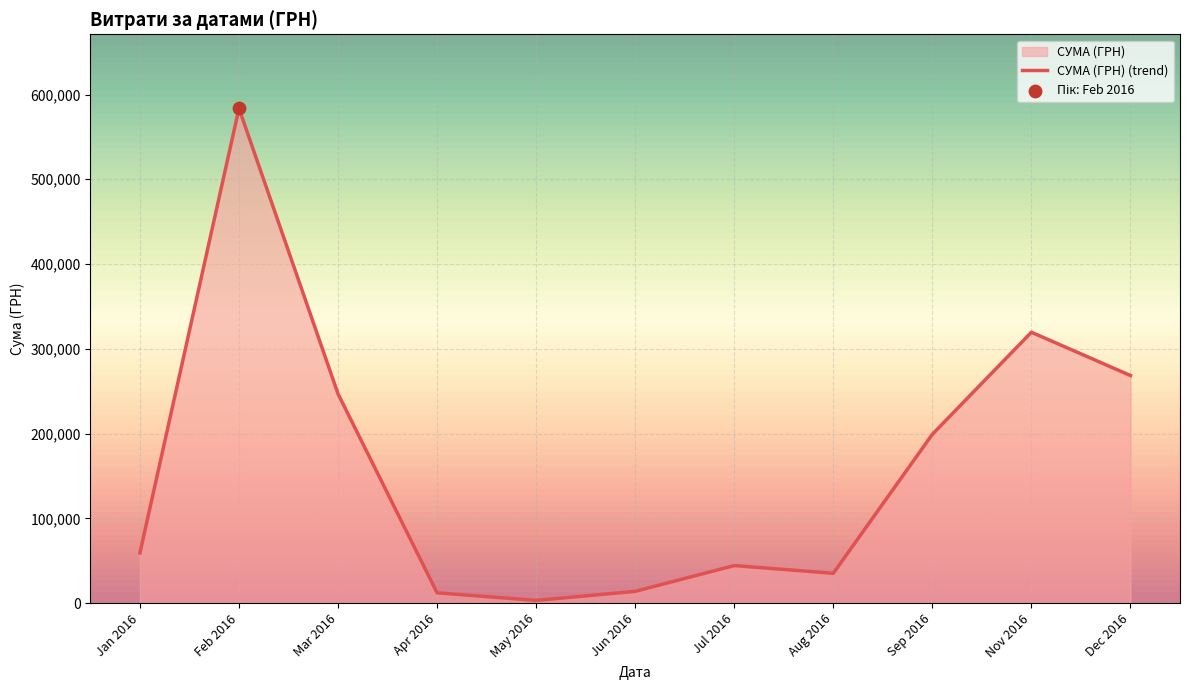

What is the ratio of the value at Mar 2016 to the value at Sep 2016?

1.2